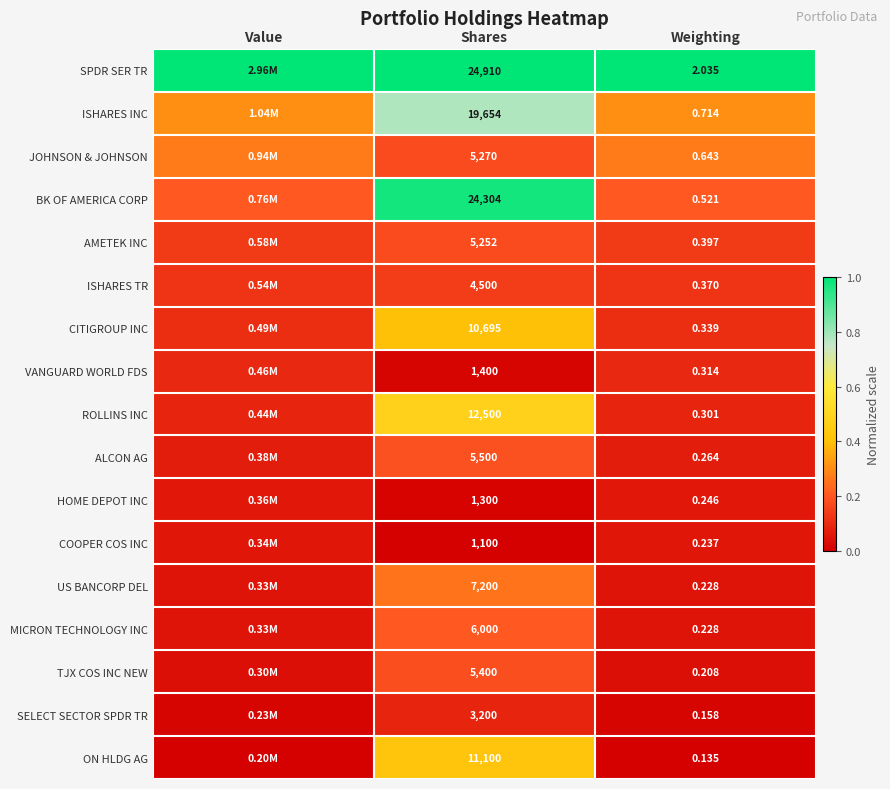

At how many categories does at least one series exceed 0?

3